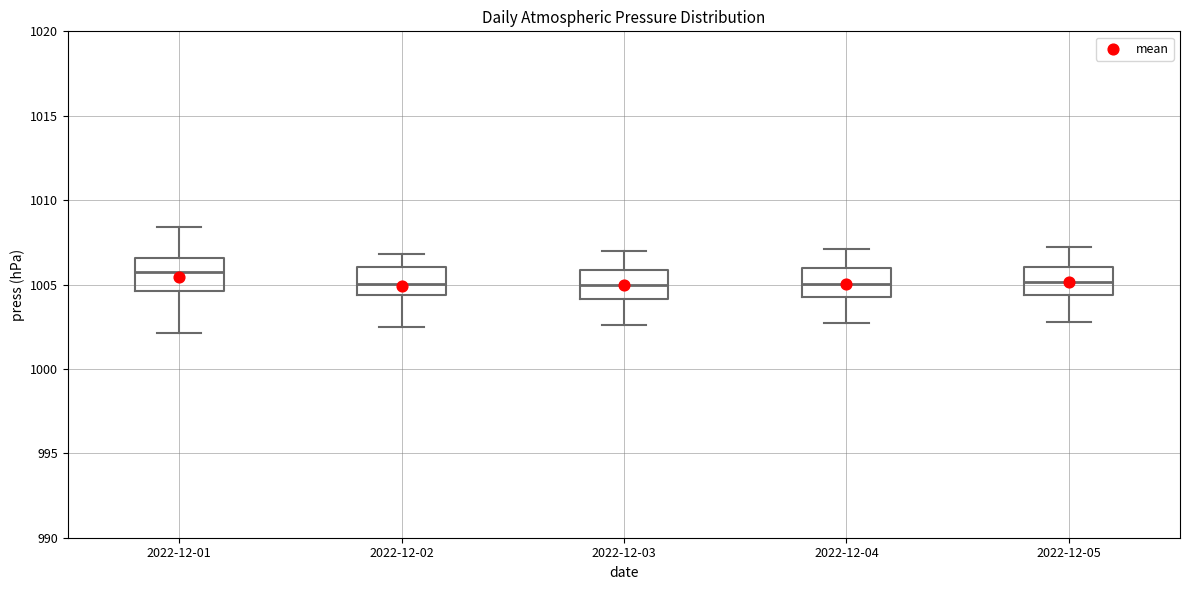

Where is the lower edge of the box for 2022-12-02 on the y-axis? The values are not printed on the chart, so give them approximately, as read against the axis.

1004.5